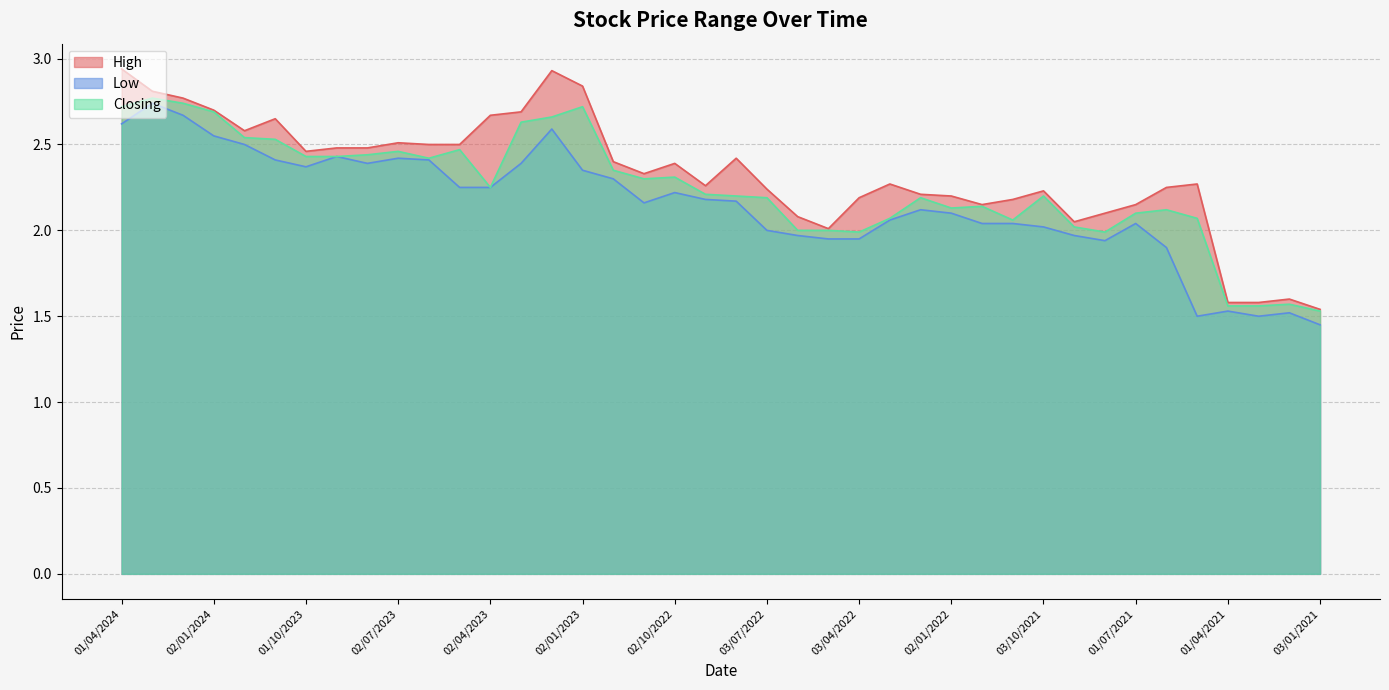

Which series has the widest spread of values?

High